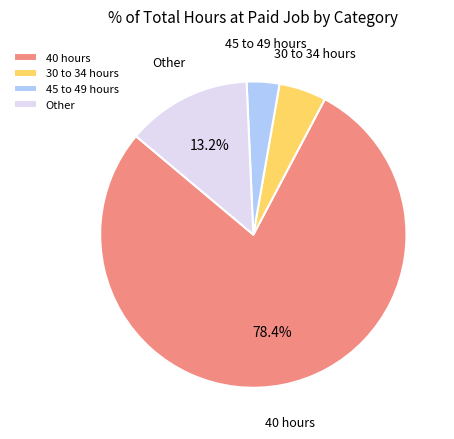

Which category has the smallest portion of the pie?

45 to 49 hours